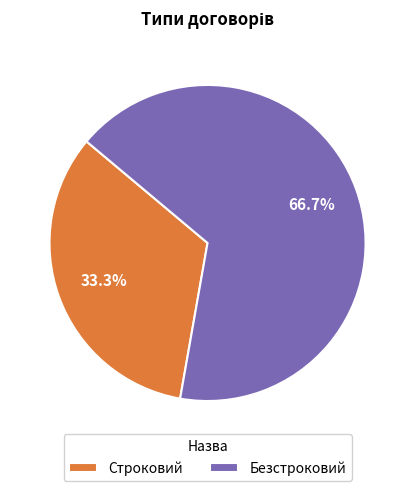

How many slices are in this pie chart?

2